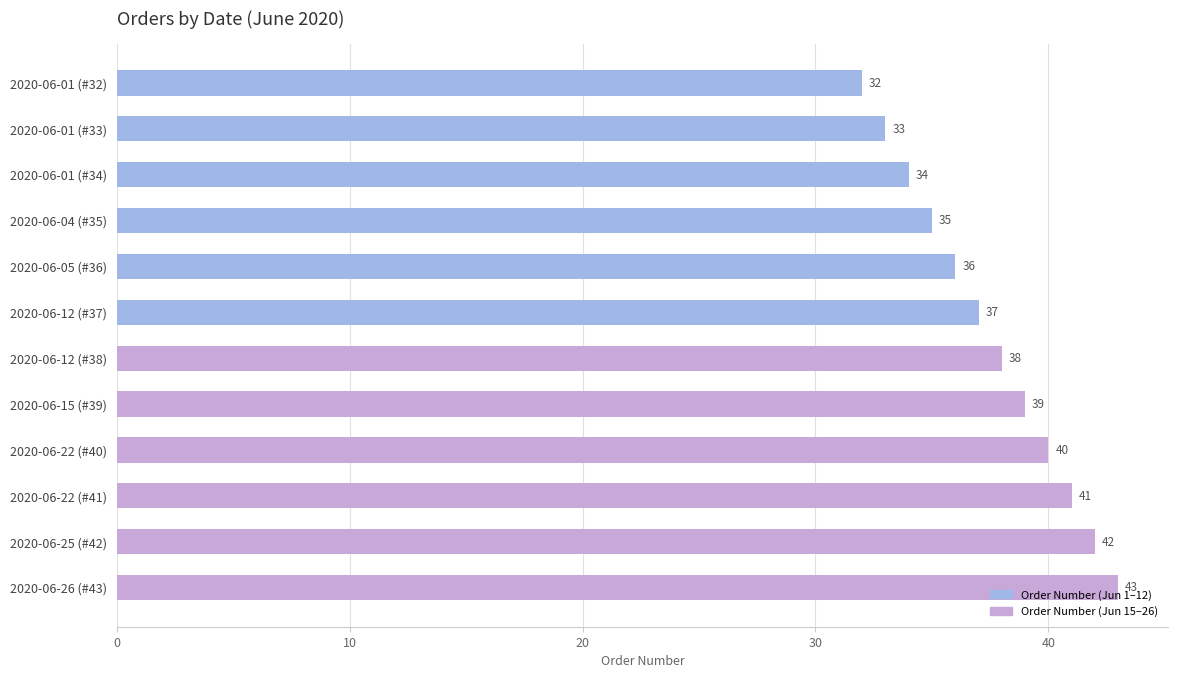

What is the ratio of the value at 2020-06-01 (#32) to the value at 2020-06-15 (#39)?

0.8